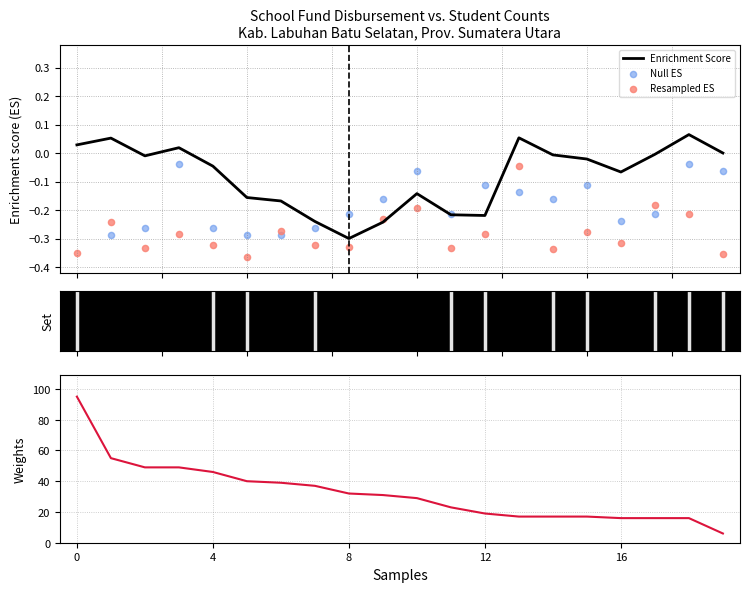

What is the total value across all series at 14?

16.5